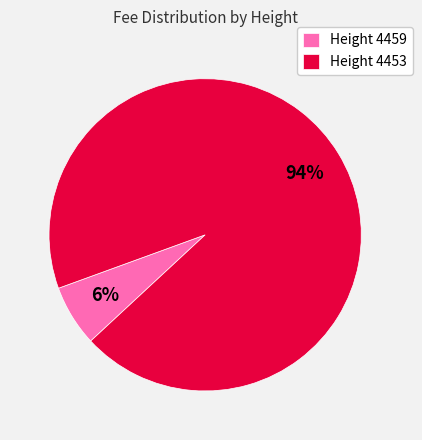

Is the sum of Height 4453 and Height 4459 greater than half?

Yes